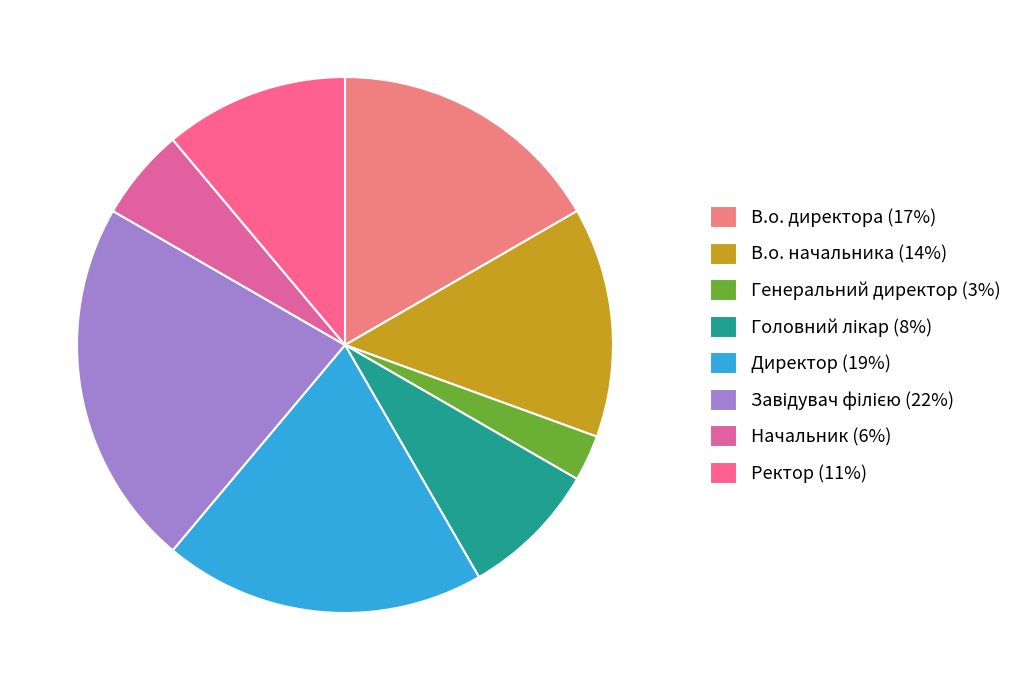

How many segments does this pie chart have?

8